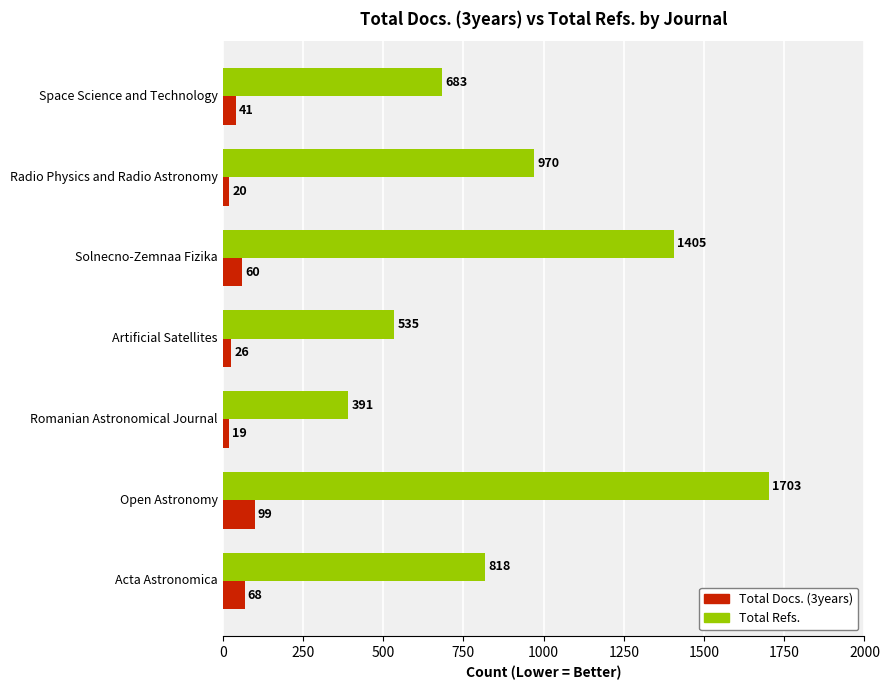

What is the sum of all Total Docs. (3years) values?

333